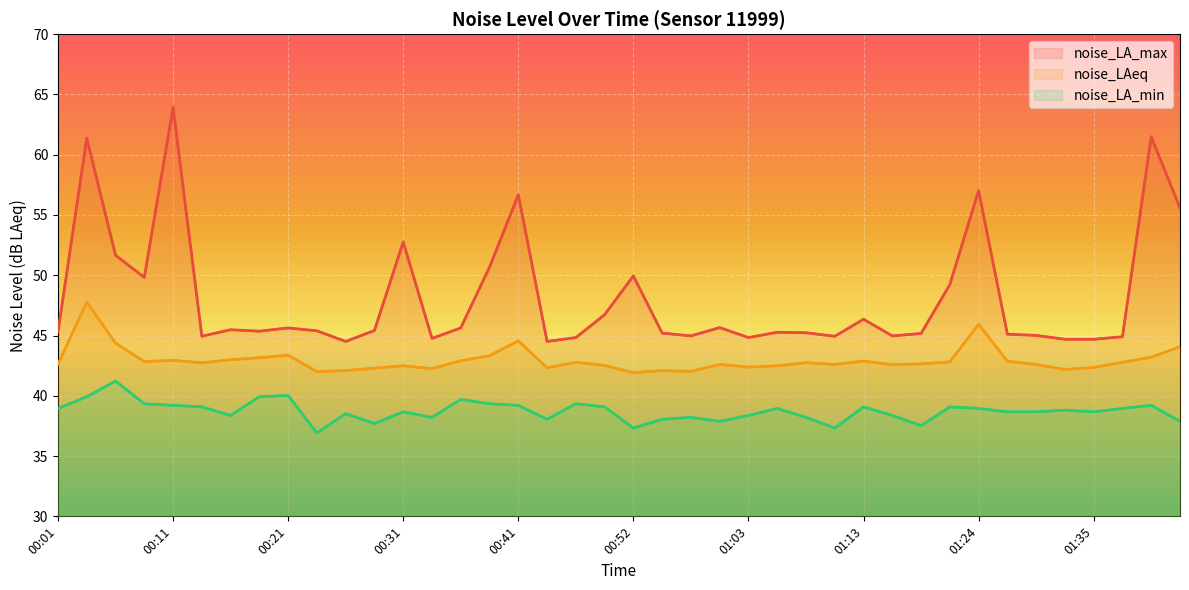

What is the difference between the maximum and minimum values in the noise_LA_min series?

4.3